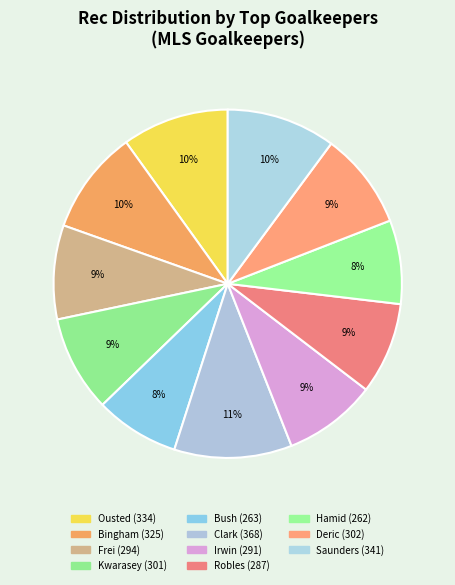

Is there a majority slice in this chart?

No